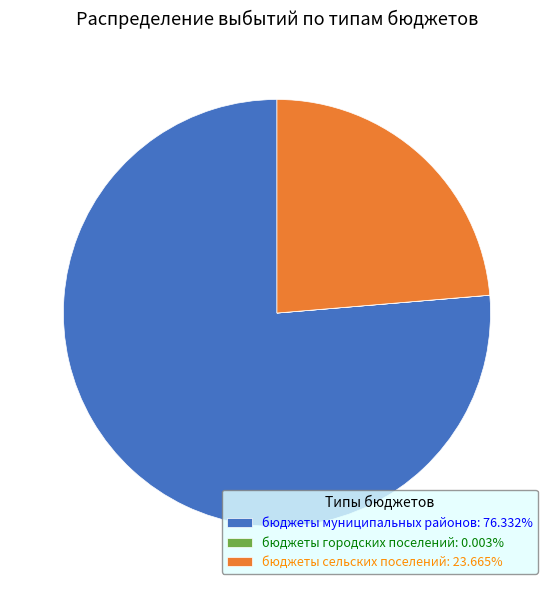

Does any single category account for the majority?

Yes